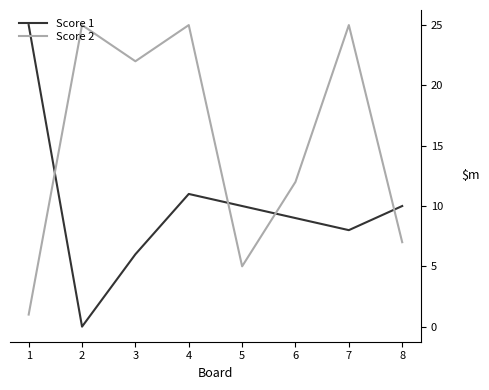

In Score 2, how many points are lower than both neighbors (excluding endpoints)?

2